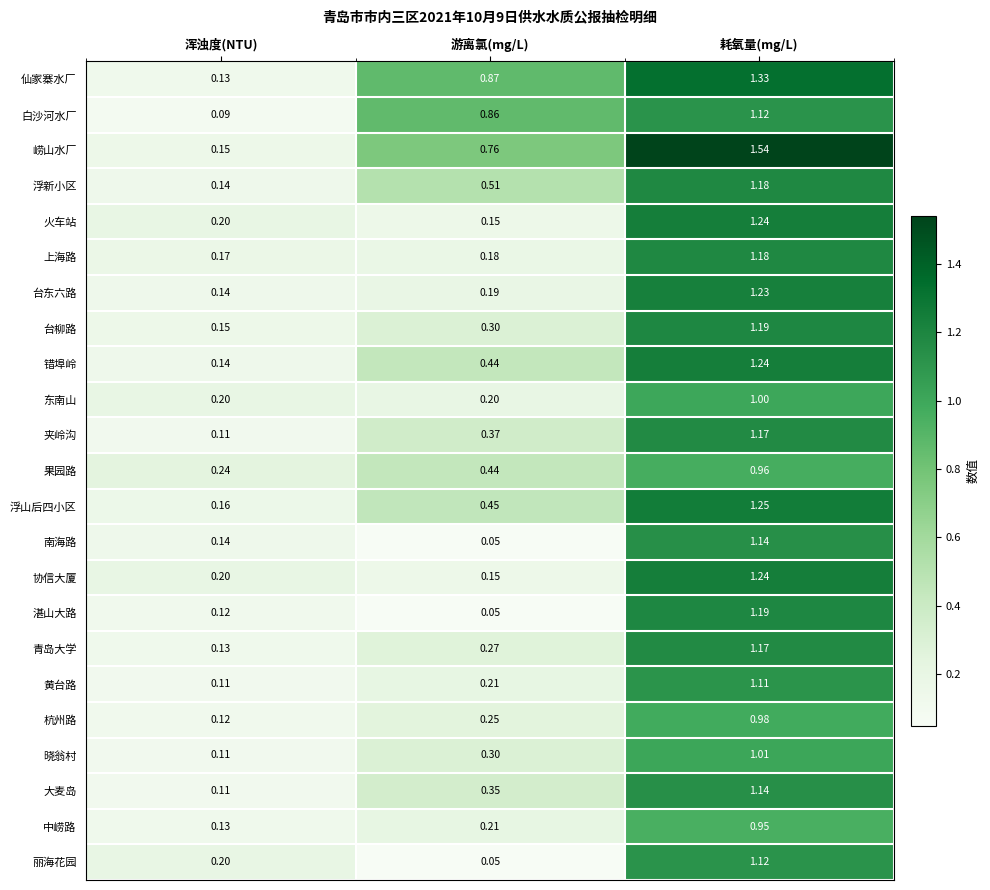

Which category has the highest value in the 黄台路 series?

耗氧量(mg/L)